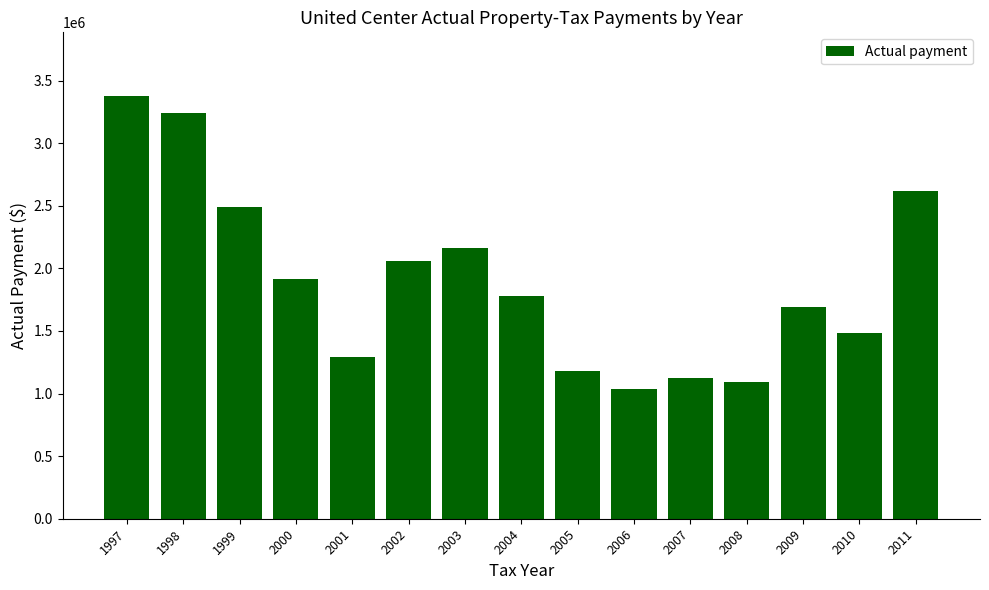

Between 2003 and 2006, which is larger?

2003